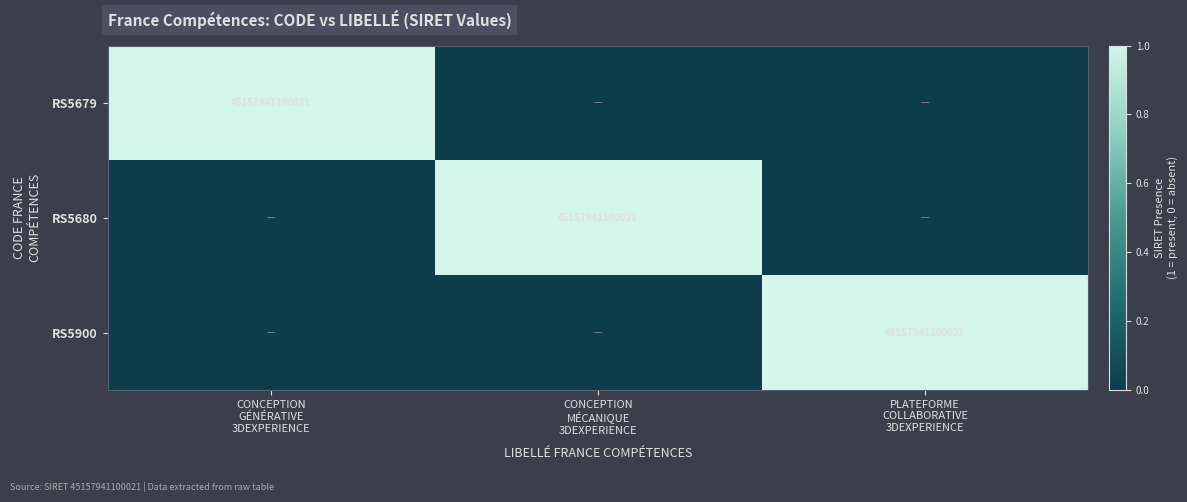

Rank the series by their maximum value, from lowest to highest.

RS5679, RS5680, RS5900